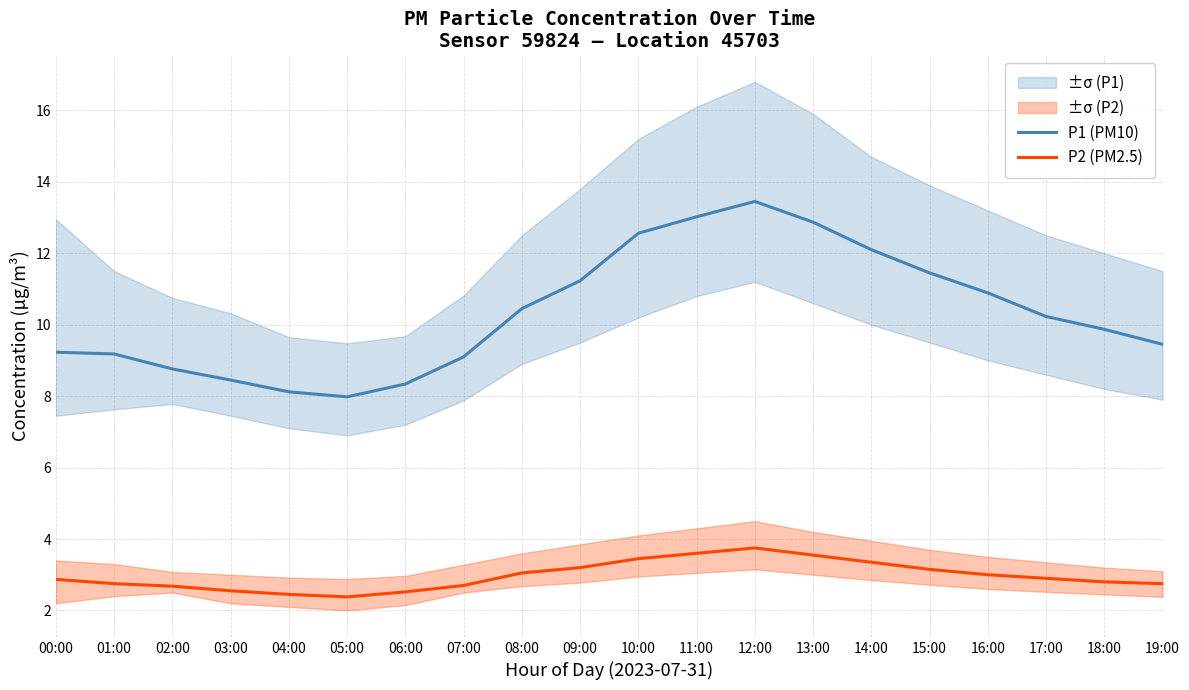

Reading left to right, list all the values displayed in this chart.

P1 (PM10): 9.2	9.2	8.8	8.4	8.1	8.0	8.3	9.1	10.4	11.2	12.6	13.0	13.4	12.9	12.1	11.4	10.9	10.2	9.9	9.4
P2 (PM2.5): 2.9	2.8	2.7	2.5	2.5	2.4	2.5	2.7	3.0	3.2	3.5	3.6	3.8	3.5	3.4	3.1	3.0	2.9	2.8	2.8